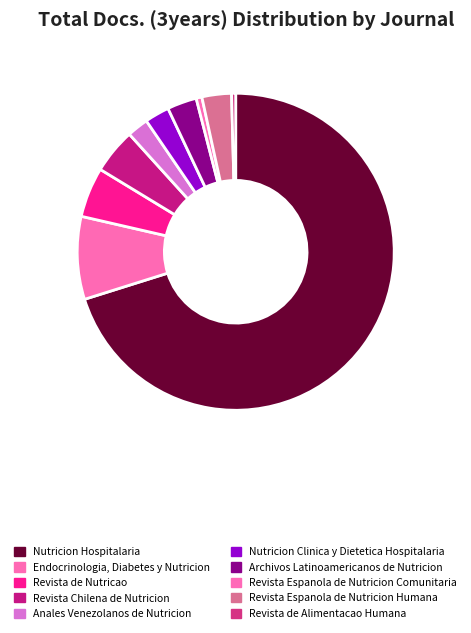

How many segments does this pie chart have?

10